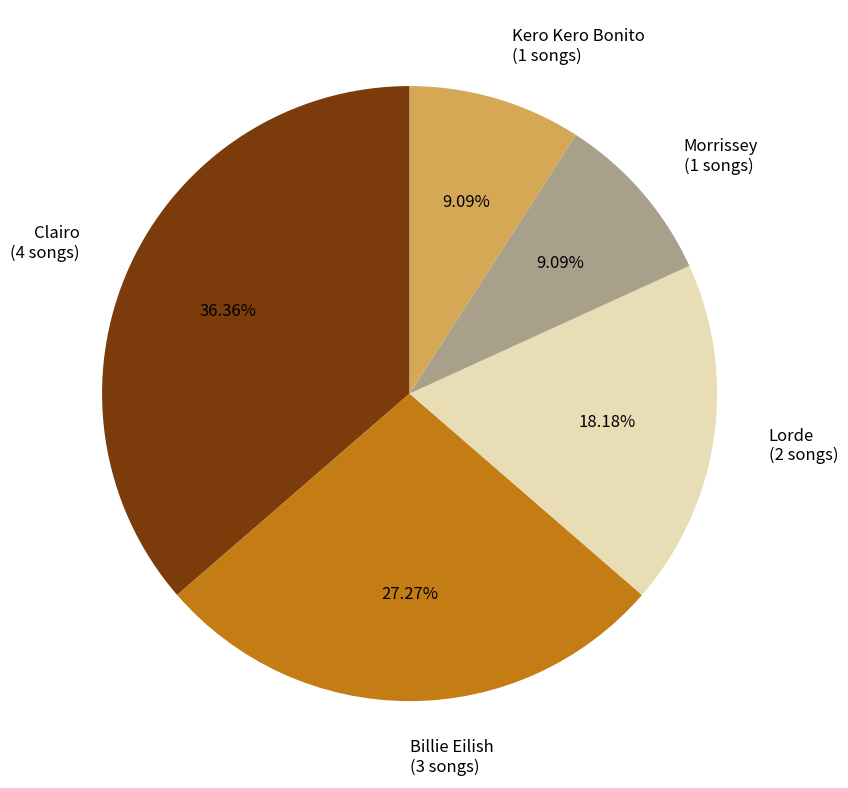

Does Lorde (2 songs) represent more than half of the total?

No